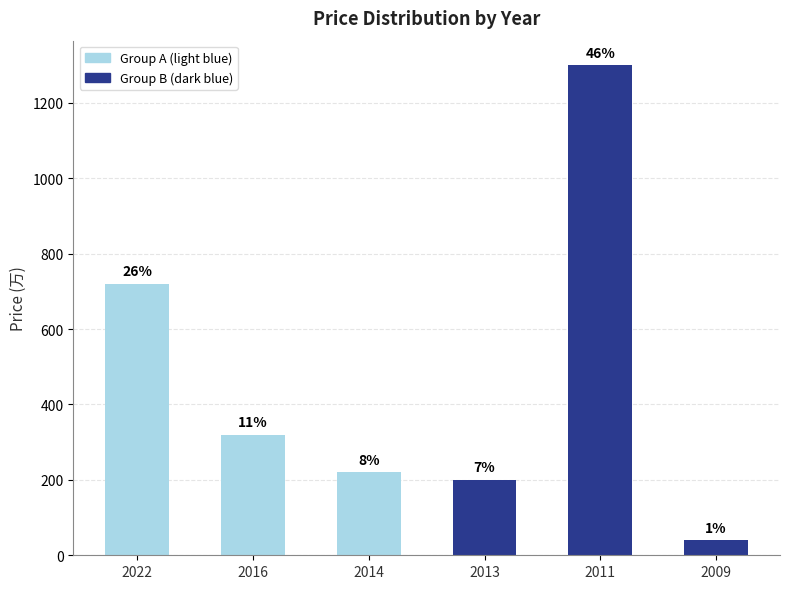

Between 2022 and 2016, which is larger?

2022